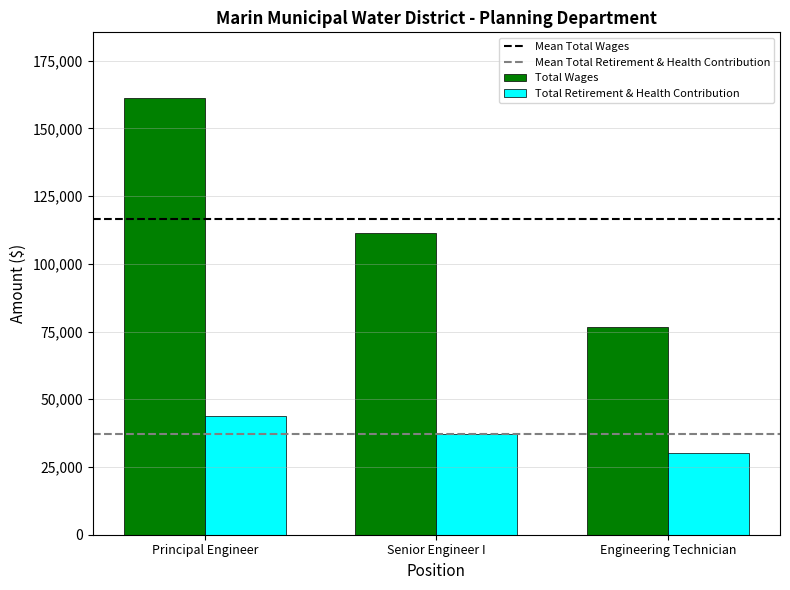

List the labels in order of Total Retirement & Health Contribution value, largest first.

Principal Engineer, Senior Engineer I, Engineering Technician